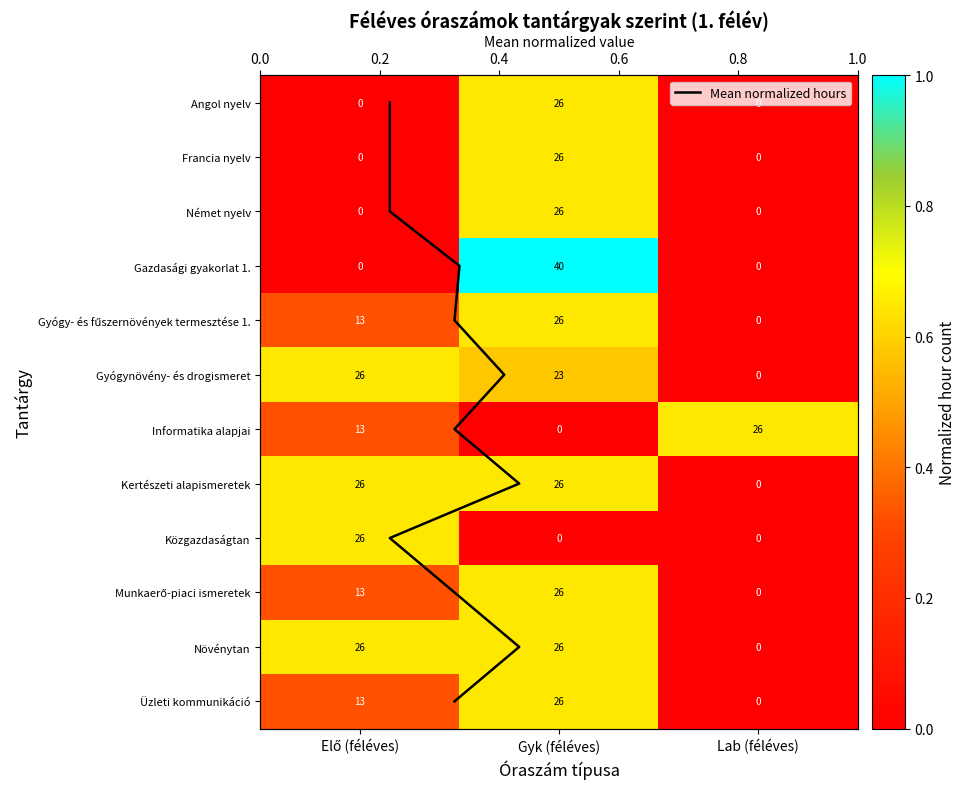

Reading left to right, list all the values displayed in this chart.

Angol nyelv: Elő (féléves)=0.0	Gyk (féléves)=0.6	Lab (féléves)=0.0
Francia nyelv: Elő (féléves)=0.0	Gyk (féléves)=0.6	Lab (féléves)=0.0
Német nyelv: Elő (féléves)=0.0	Gyk (féléves)=0.6	Lab (féléves)=0.0
Gazdasági gyakorlat 1.: Elő (féléves)=0.0	Gyk (féléves)=1.0	Lab (féléves)=0.0
Gyógy- és fűszernövények termesztése 1.: Elő (féléves)=0.3	Gyk (féléves)=0.6	Lab (féléves)=0.0
Gyógynövény- és drogismeret: Elő (féléves)=0.6	Gyk (féléves)=0.6	Lab (féléves)=0.0
Informatika alapjai: Elő (féléves)=0.3	Gyk (féléves)=0.0	Lab (féléves)=0.6
Kertészeti alapismeretek: Elő (féléves)=0.6	Gyk (féléves)=0.6	Lab (féléves)=0.0
Közgazdaságtan: Elő (féléves)=0.6	Gyk (féléves)=0.0	Lab (féléves)=0.0
Munkaerő-piaci ismeretek: Elő (féléves)=0.3	Gyk (féléves)=0.6	Lab (féléves)=0.0
Növénytan: Elő (féléves)=0.6	Gyk (féléves)=0.6	Lab (féléves)=0.0
Üzleti kommunikáció: Elő (féléves)=0.3	Gyk (féléves)=0.6	Lab (féléves)=0.0